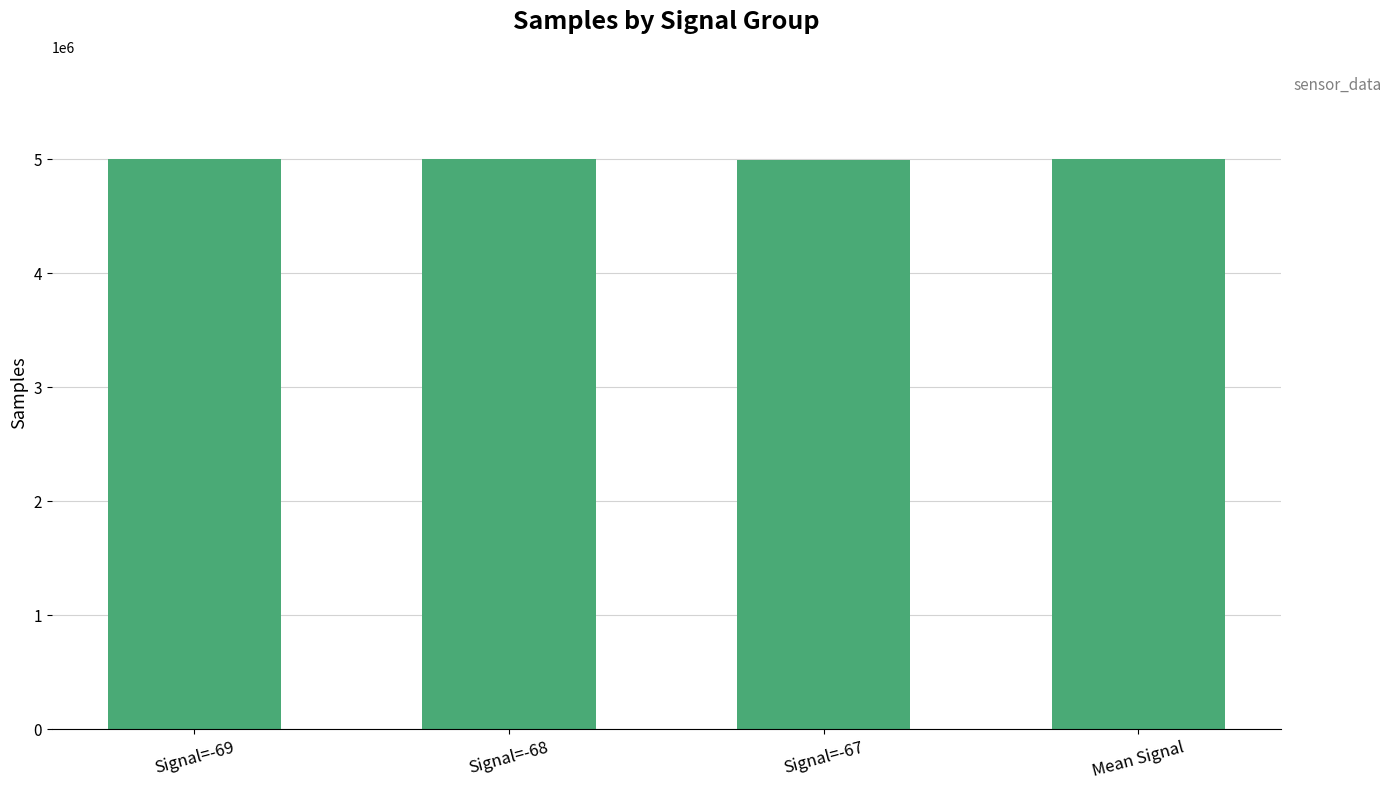

What is the label of the 2nd bar from the left?

Signal=-68